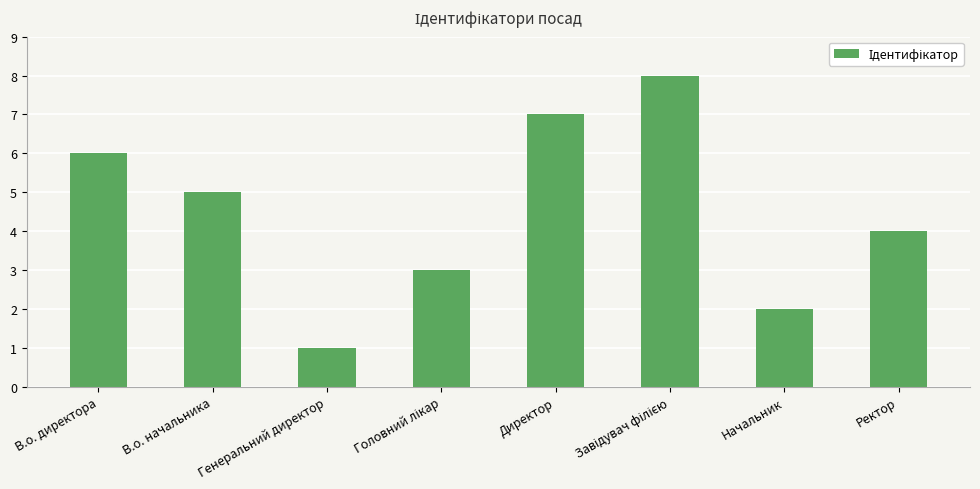

Reading left to right, list all the values displayed in this chart.

6	5	1	3	7	8	2	4